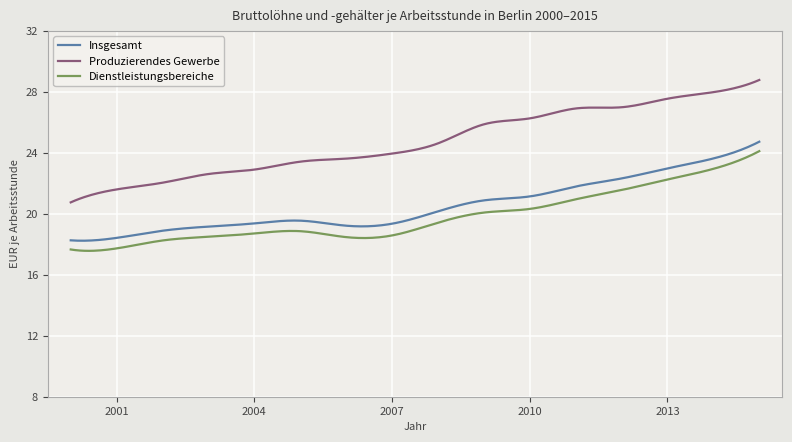

What is the lowest value of the Insgesamt series?

18.2